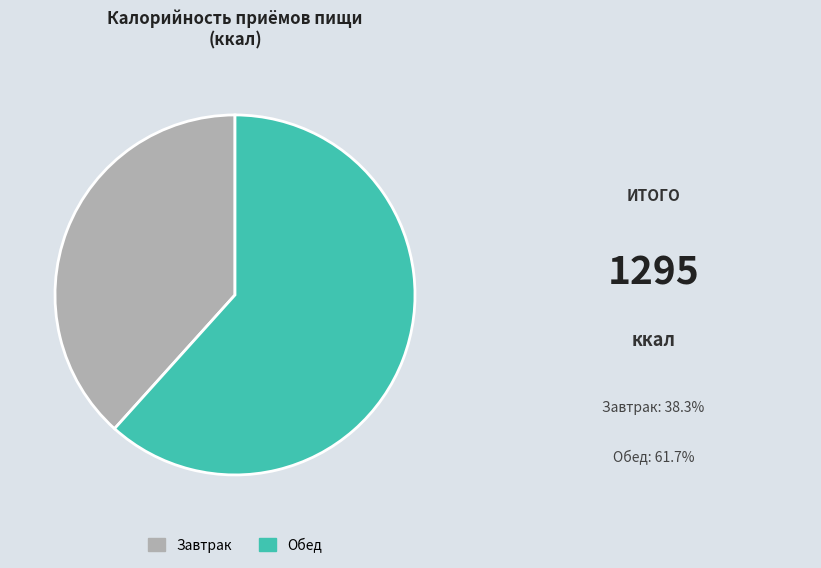

Does Завтрак account for over 50% of the chart?

No